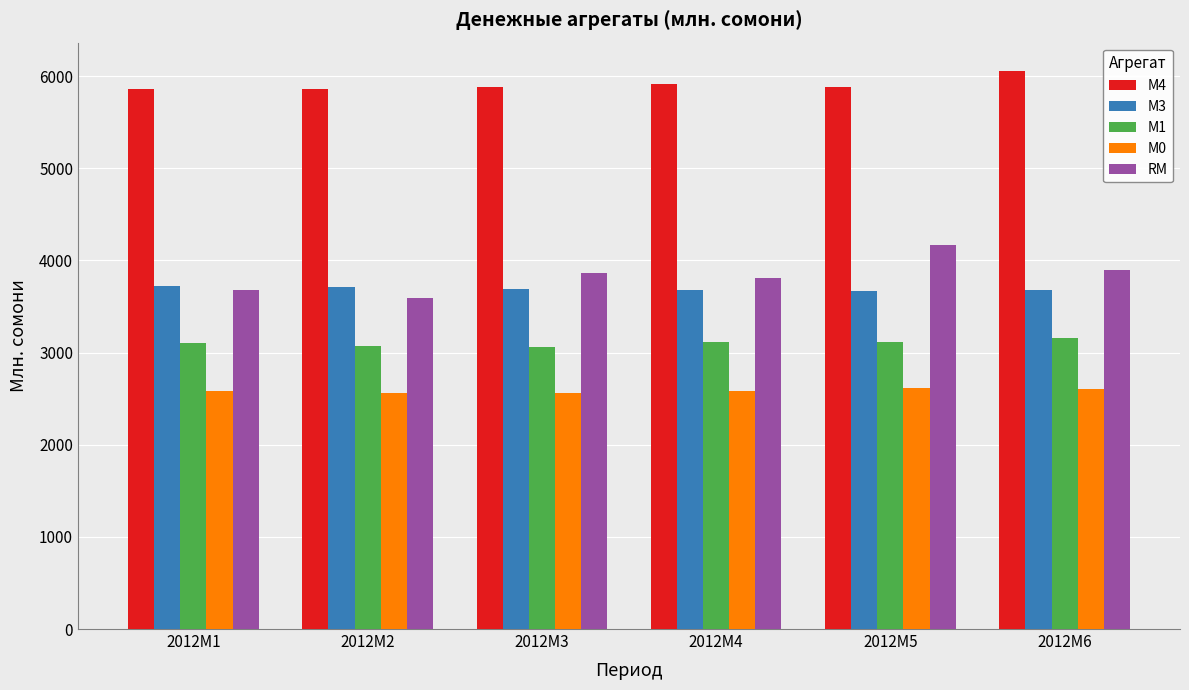

Is it true that М4 equals 5855.5 at 2012M2?

True